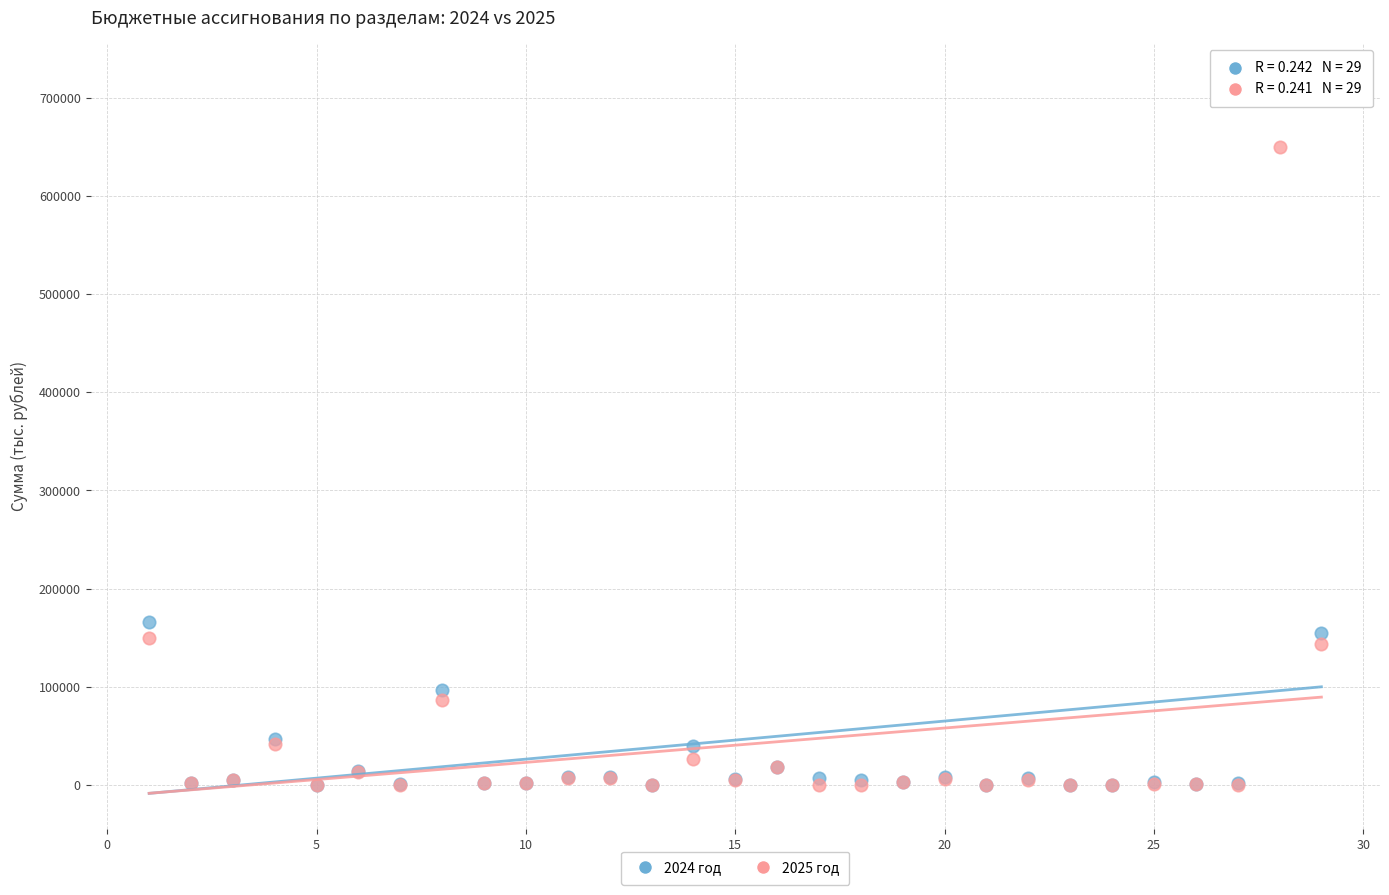

Across all series, what Y value is closest to 359430?

165998.6